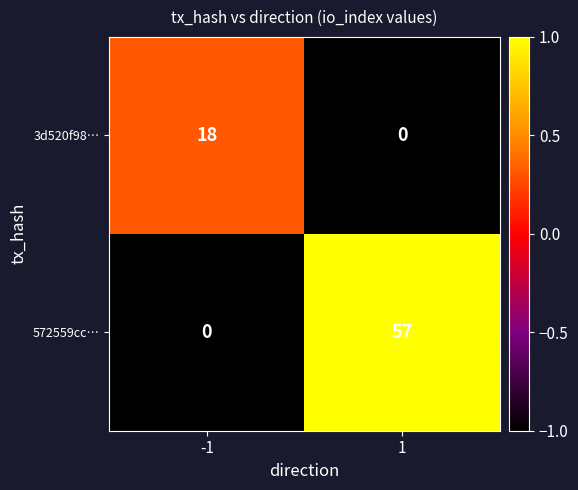

How many series are shown in this chart?

2